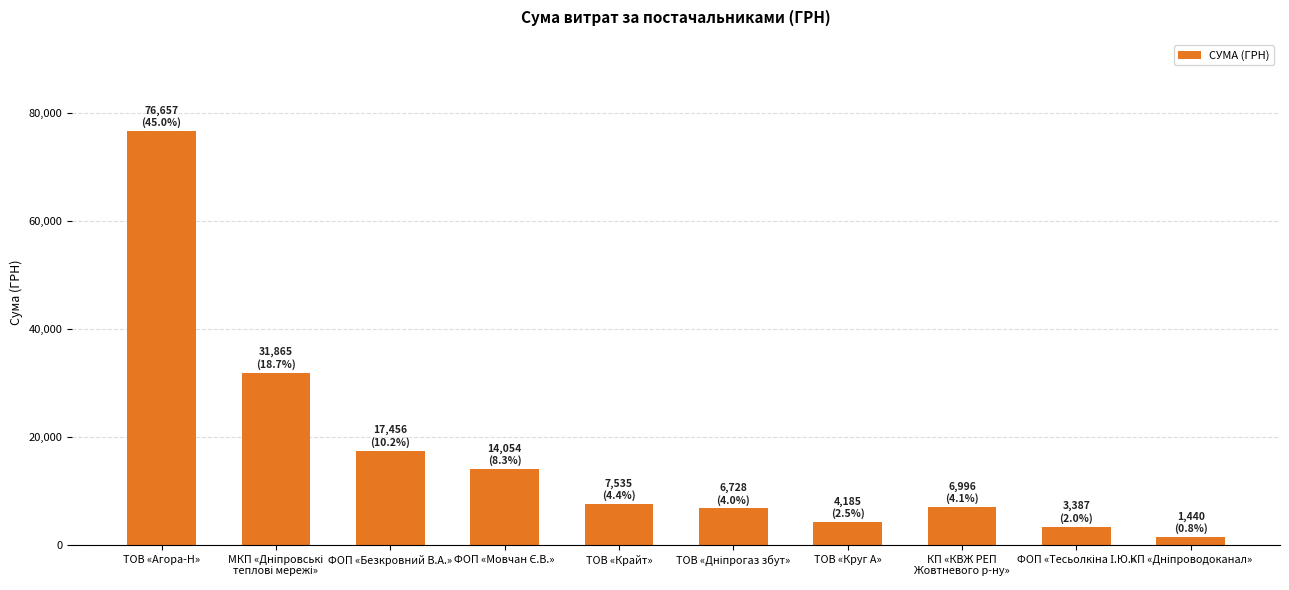

Which label corresponds to the largest value in the chart?

ТОВ «Агора-Н»